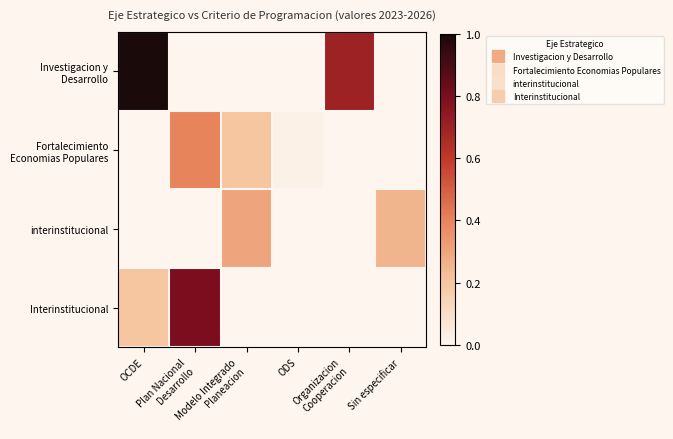

List the series in order of their peak value, highest first.

Investigacion y Desarrollo, Interinstitucional, Fortalecimiento Economias Populares, interinstitucional